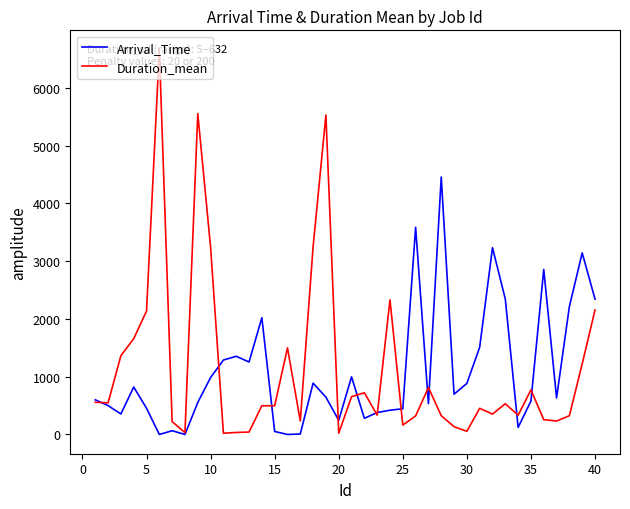

Which series has the largest range (max minus min)?

Duration_mean